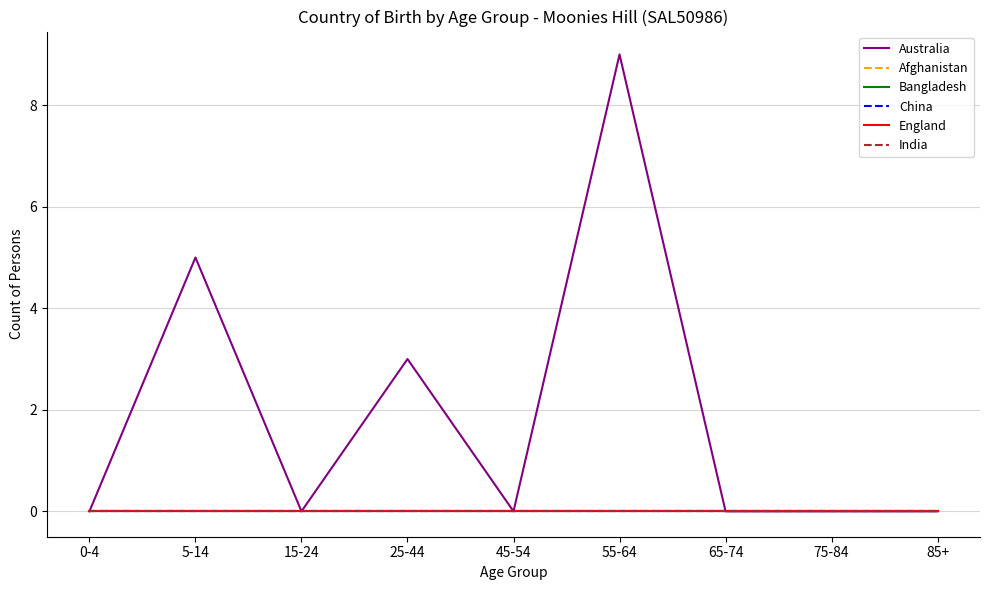

Which series has the largest range (max minus min)?

Australia